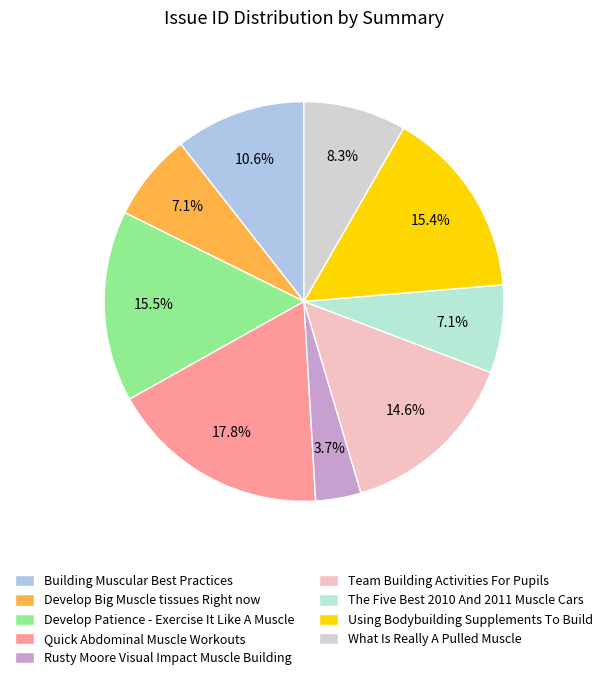

To the nearest percent, what portion does Quick Abdominal Muscle Workouts represent?

18%